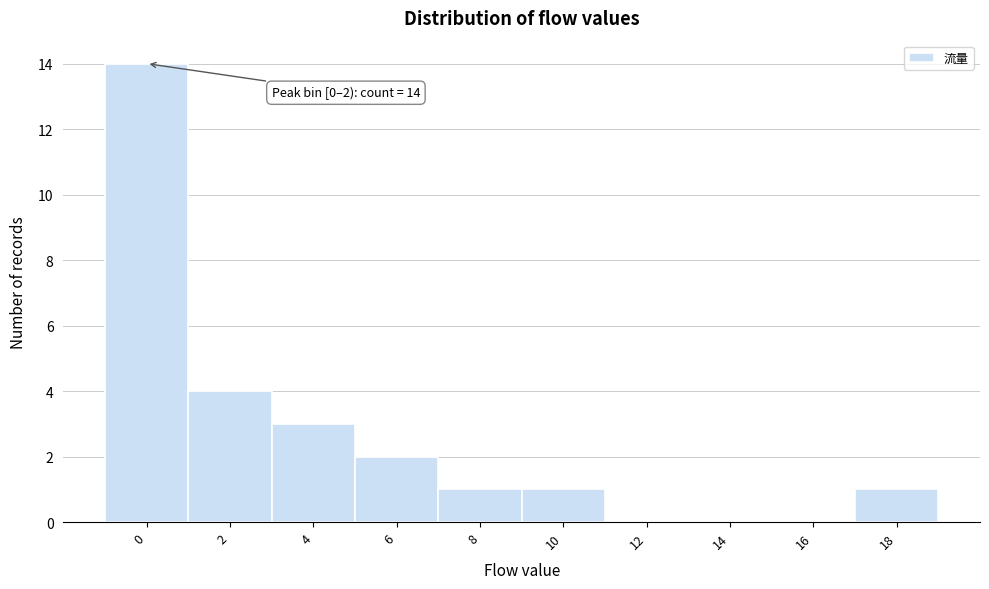

Reading right to left, list all the values displayed in this chart.

18=1	16=0	14=0	12=0	10=1	8=1	6=2	4=3	2=4	0=14